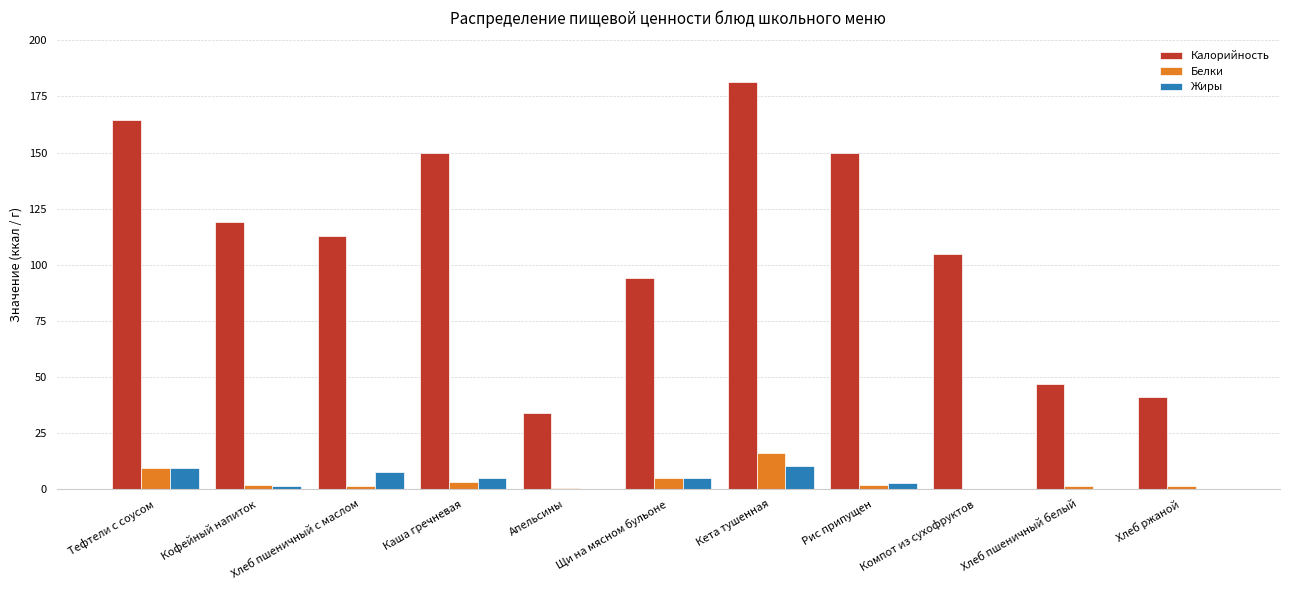

Where does the Калорийность series first go above 113?

Тефтели с соусом